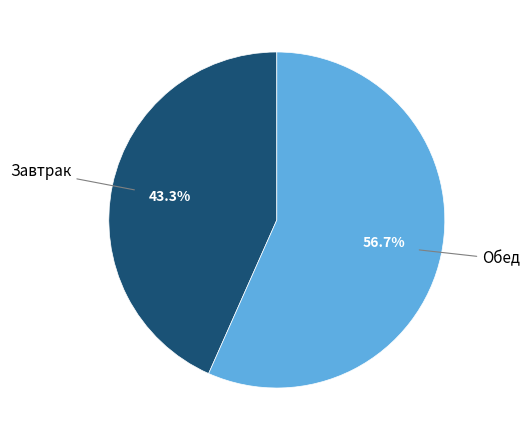

How many slices are in this pie chart?

2